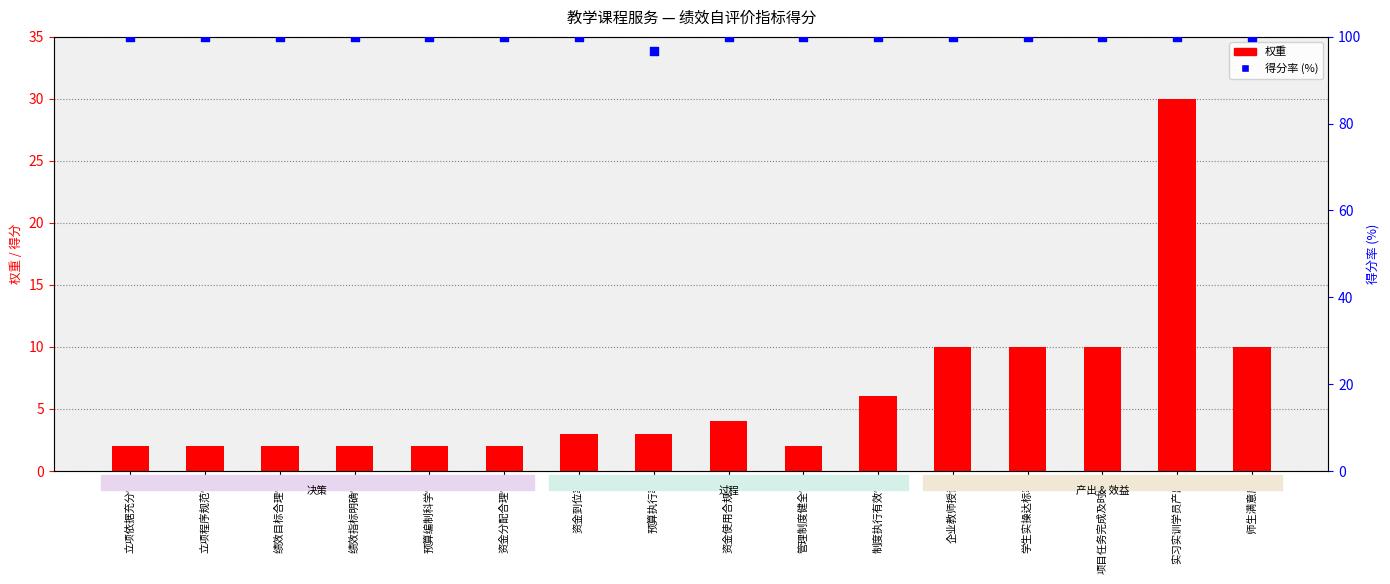

At how many categories does at least one series exceed 67?

16